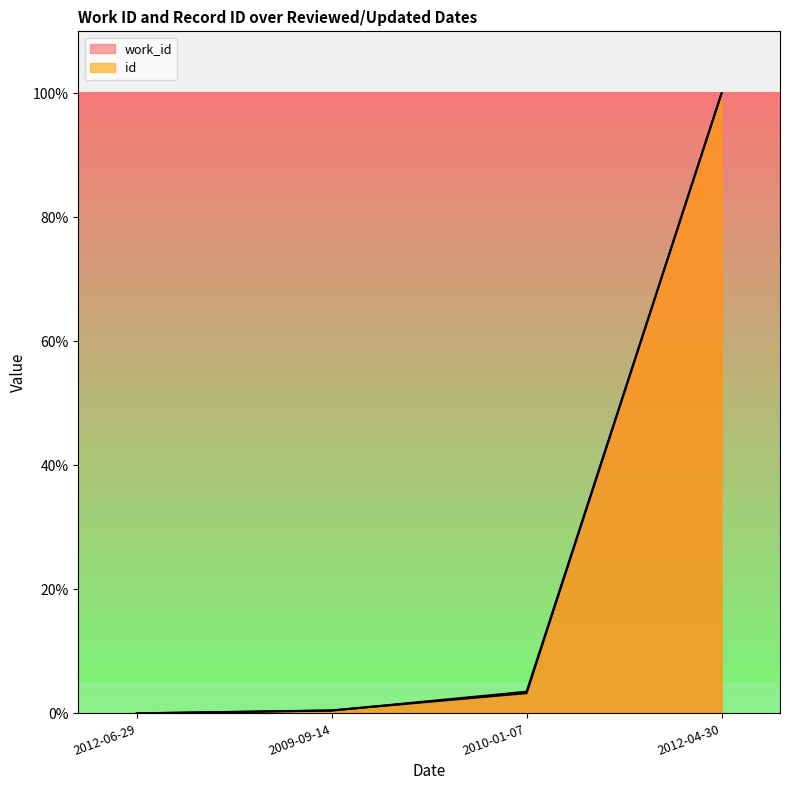

At 2012-06-29, list the series in order from largest to smallest.

work_id, id